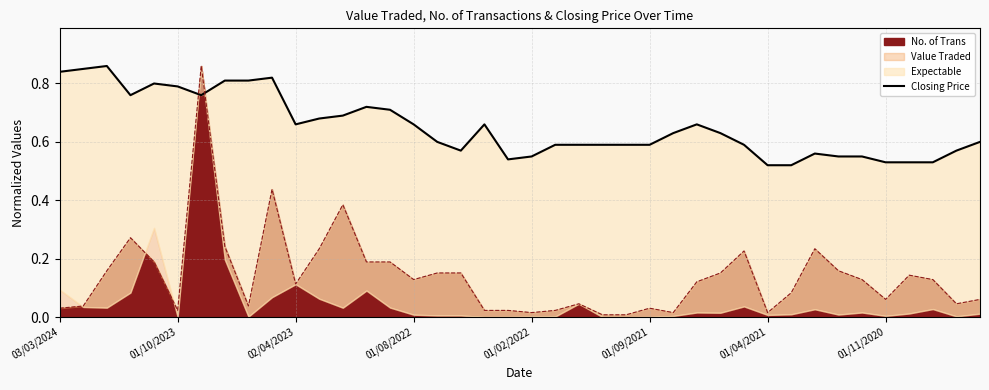

Reading left to right, extract all data points from this chart.

0.8	0.8	0.9	0.8	0.8	0.8	0.8	0.8	0.8	0.8	0.7	0.7	0.7	0.7	0.7	0.7	0.6	0.6	0.7	0.5	0.6	0.6	0.6	0.6	0.6	0.6	0.6	0.7	0.6	0.6	0.5	0.5	0.6	0.6	0.6	0.5	0.5	0.5	0.6	0.6